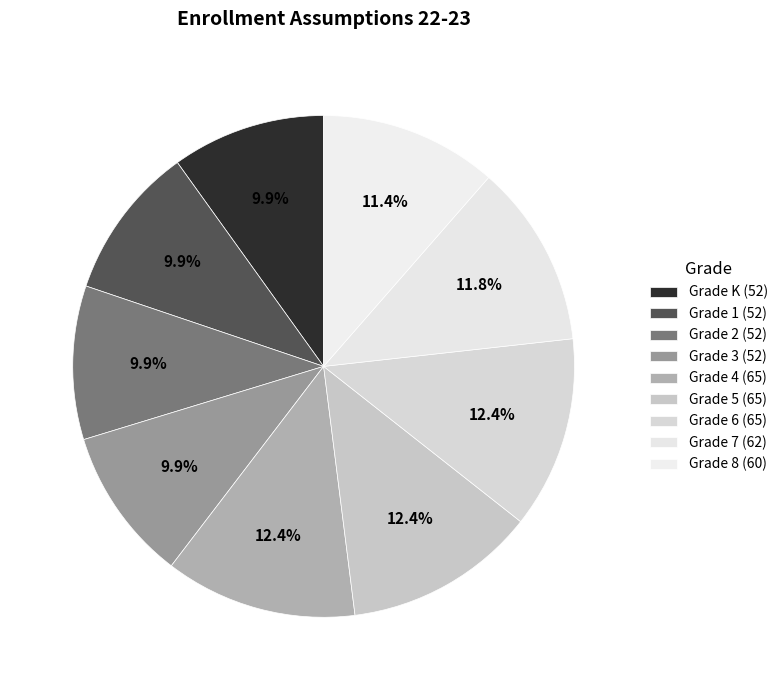

To the nearest percent, what is the average slice percentage?

11%